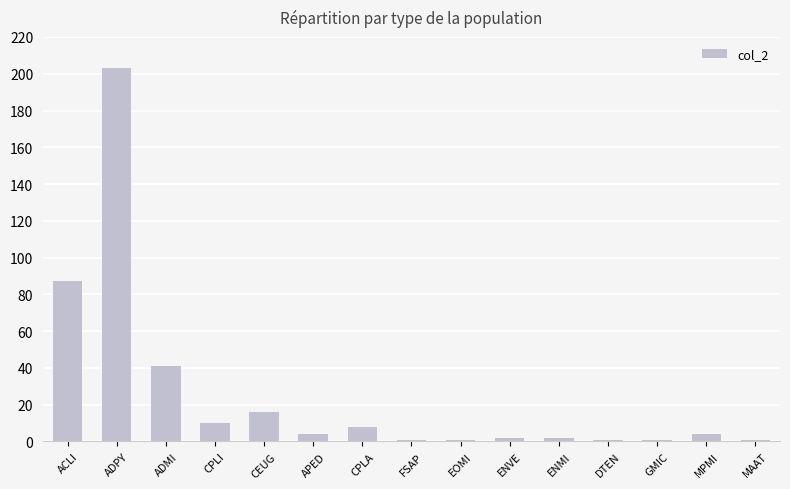

What is the average value?

25